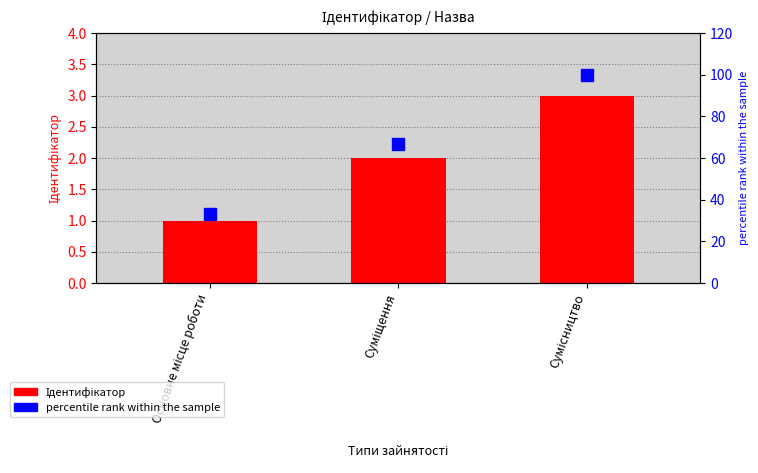

Is it true that Ідентифікатор equals 2.9 at Суміщення?

False